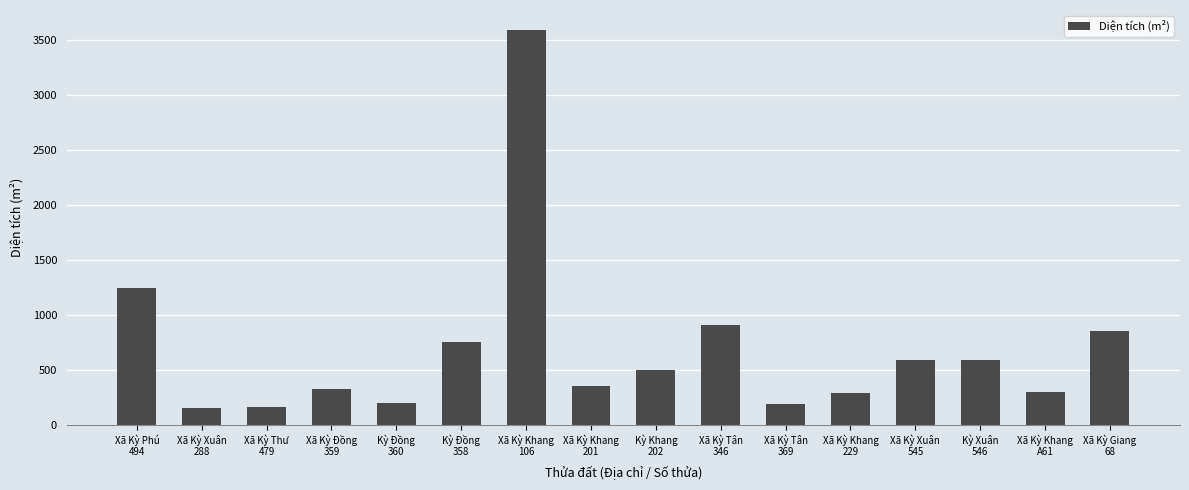

What is the difference between the maximum and minimum values?

3447.0